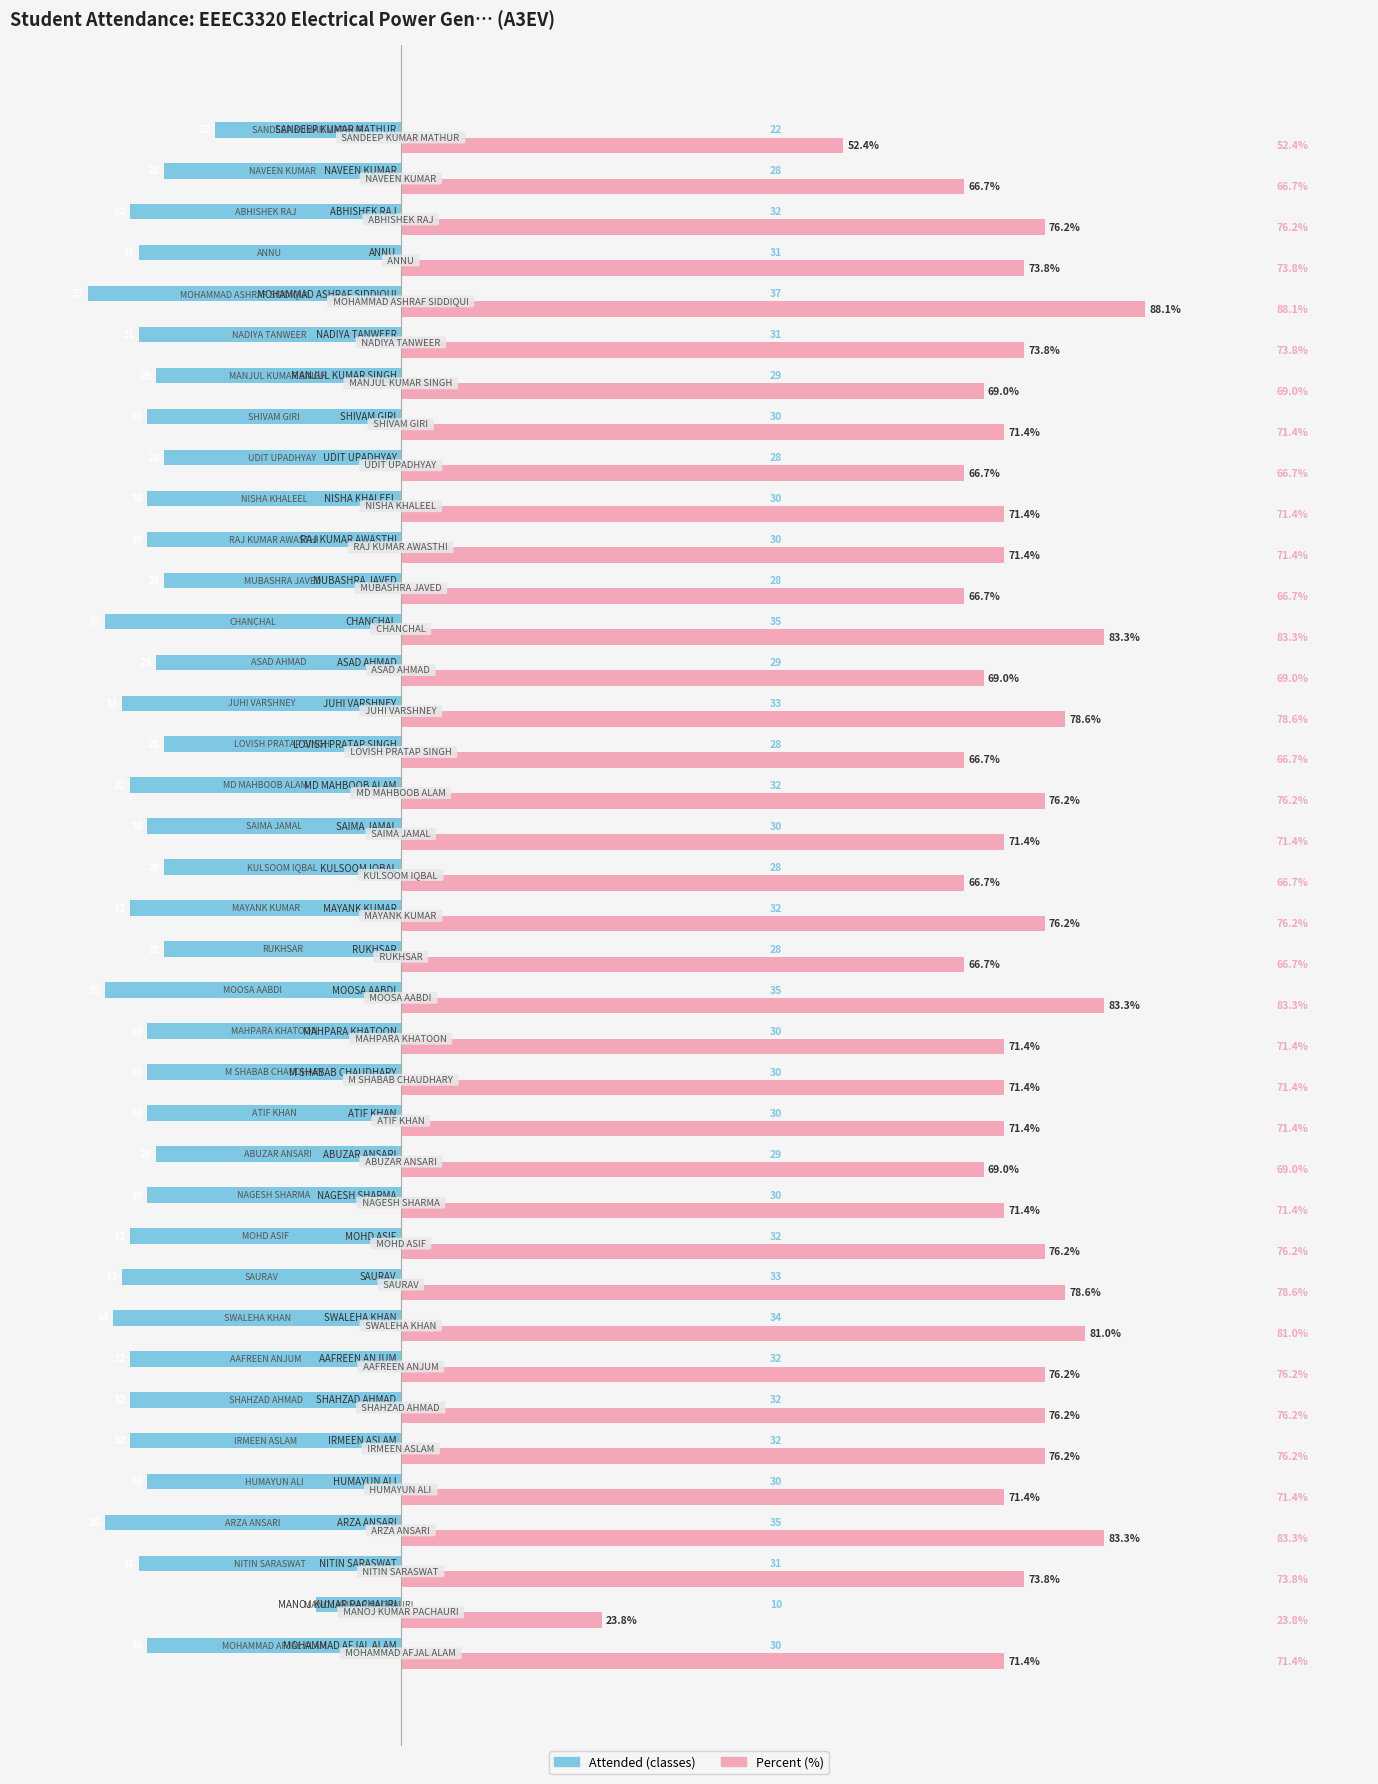

What is the smallest value displayed?

-37.0